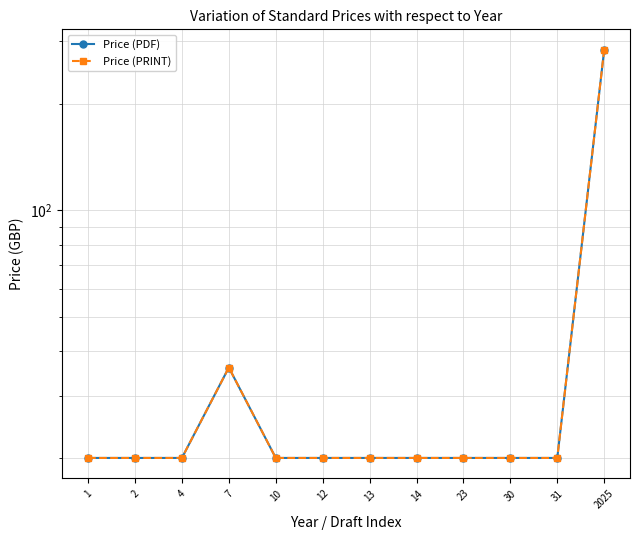

Which category has the highest value in the Price (PRINT) series?

2025